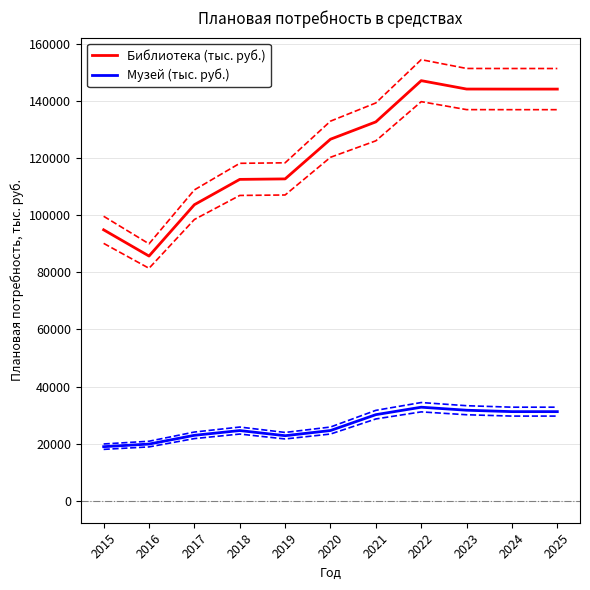

What is the difference between the highest and lowest values at 2015?

75986.1